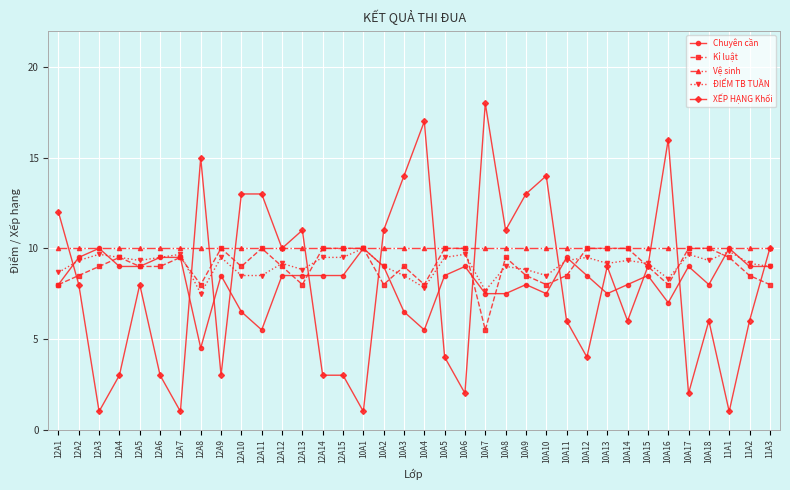

What are all the series names shown in the legend?

Chuyên cần, Kỉ luật, Vệ sinh, ĐIỂM TB TUẦN, XẾP HẠNG Khối